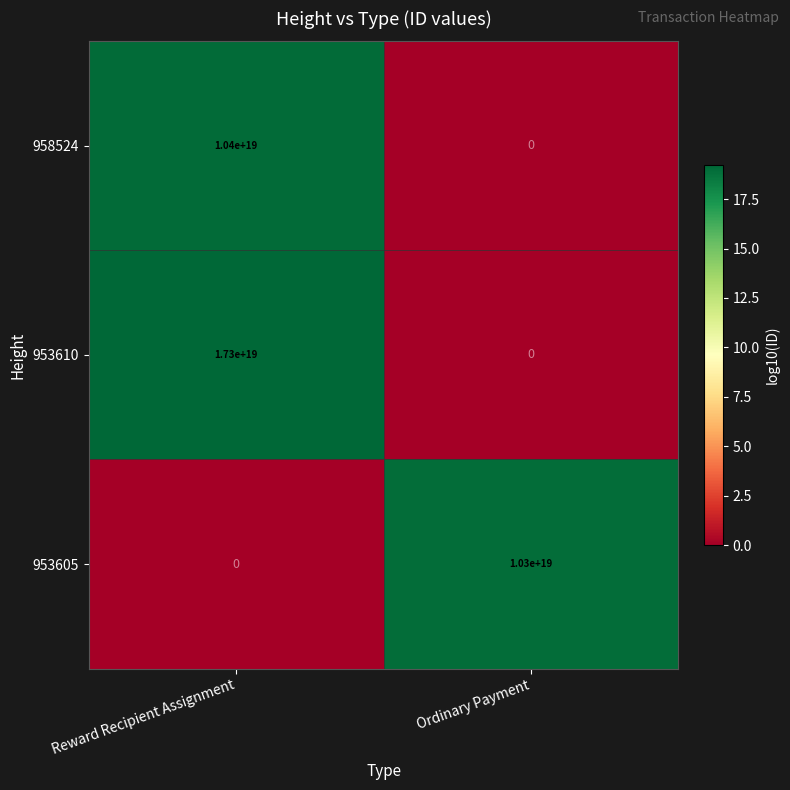

How many data points does each series have?

2